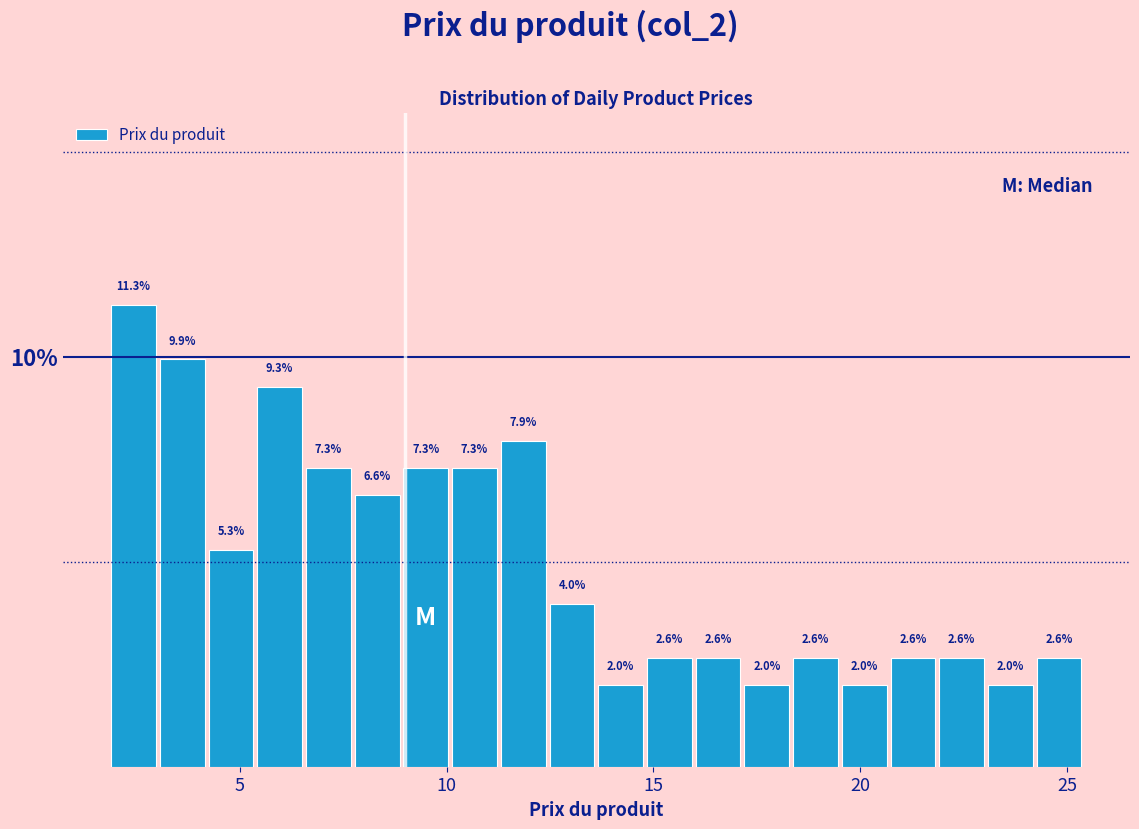

Read against the x-axis, roughly where is the centre of the tallest bar?

2.5